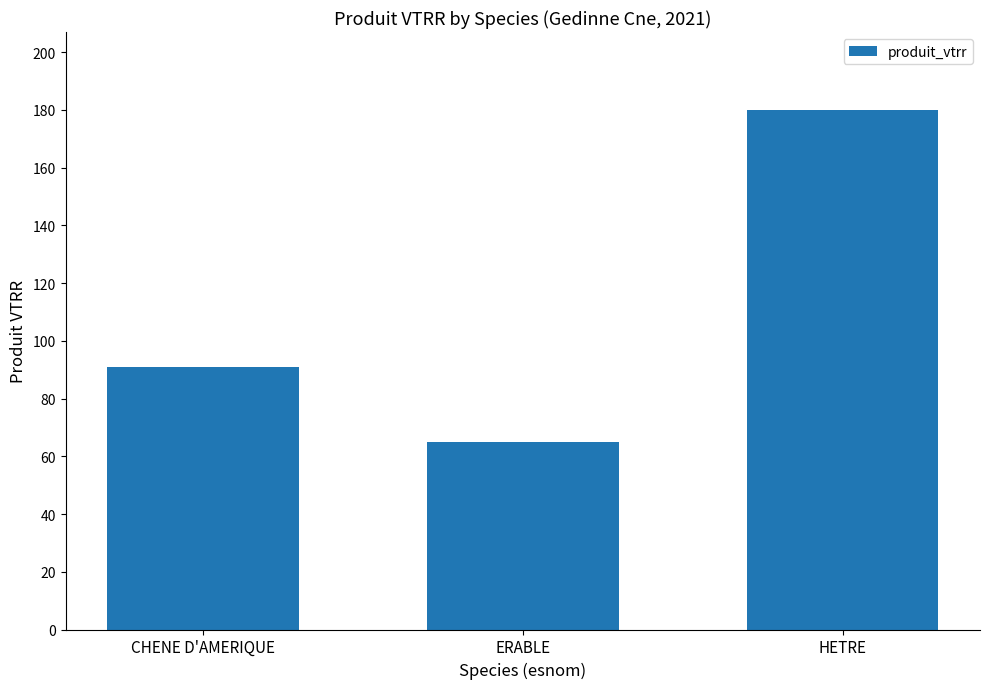

Which label corresponds to the largest value in the chart?

HETRE